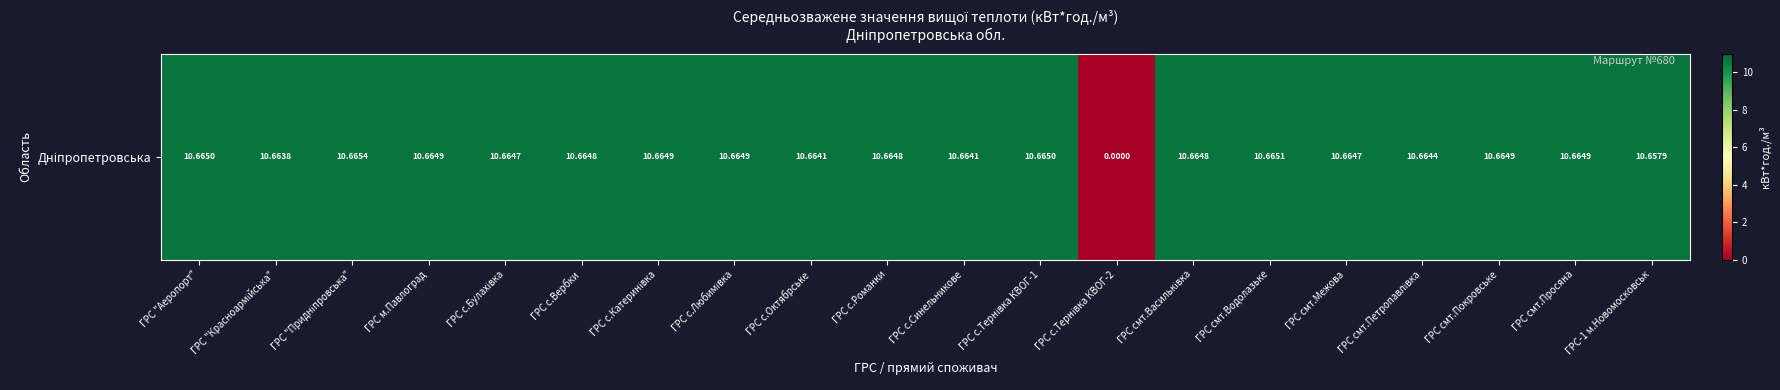

What is the change in value from ГРС с.Вербки to ГРС с.Тернівка КВОГ-2?

-10.7